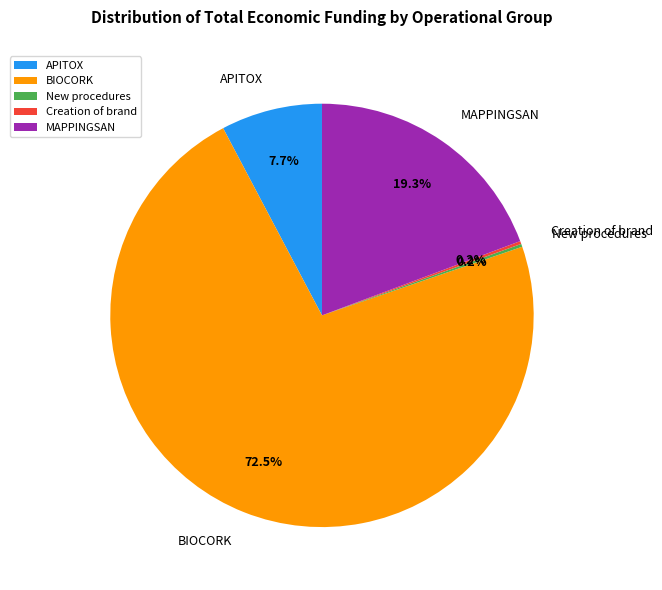

Which category has the biggest portion of the pie?

BIOCORK